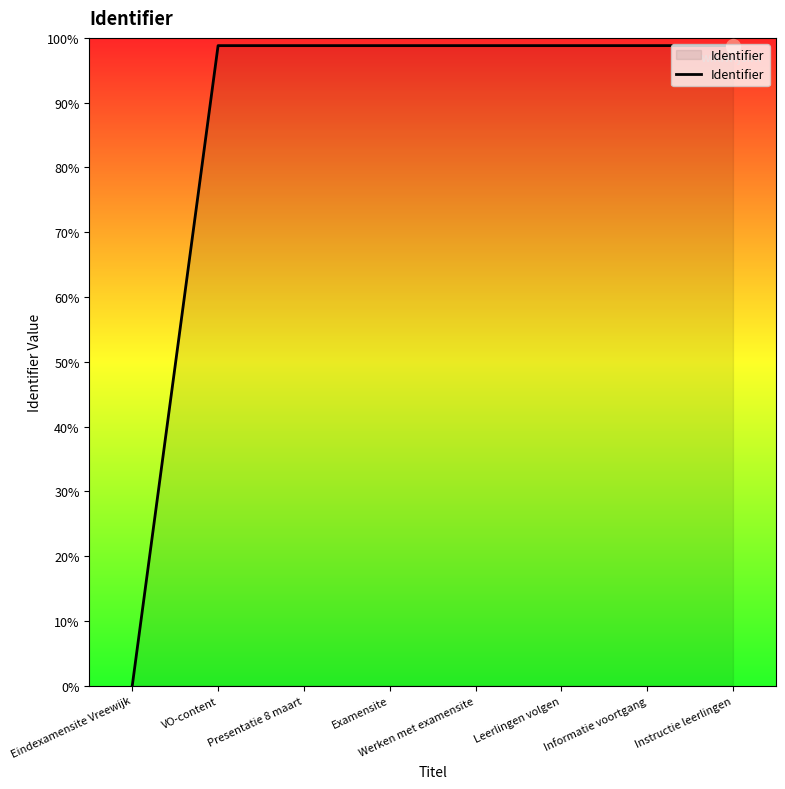

True or false: the data shows 5716053 at Informatie voortgang.

False